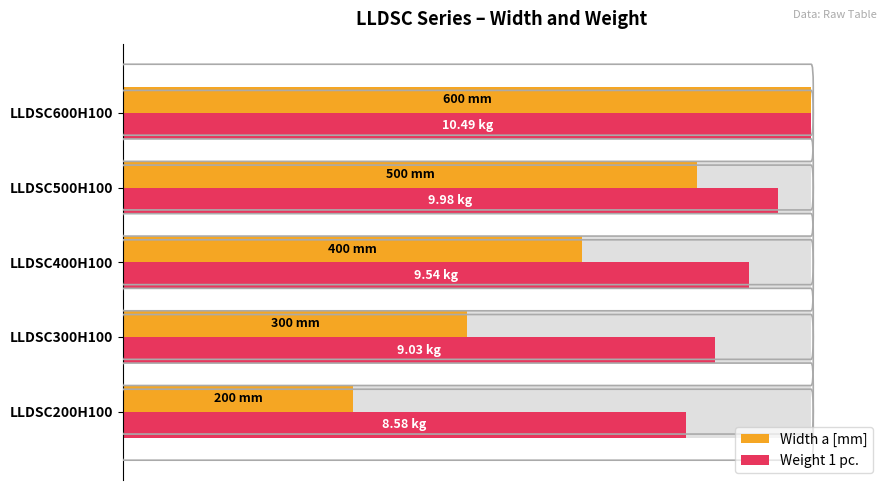

The value of Weight 1 pc. at LLDSC600H100 is 146.4. True or false?

False